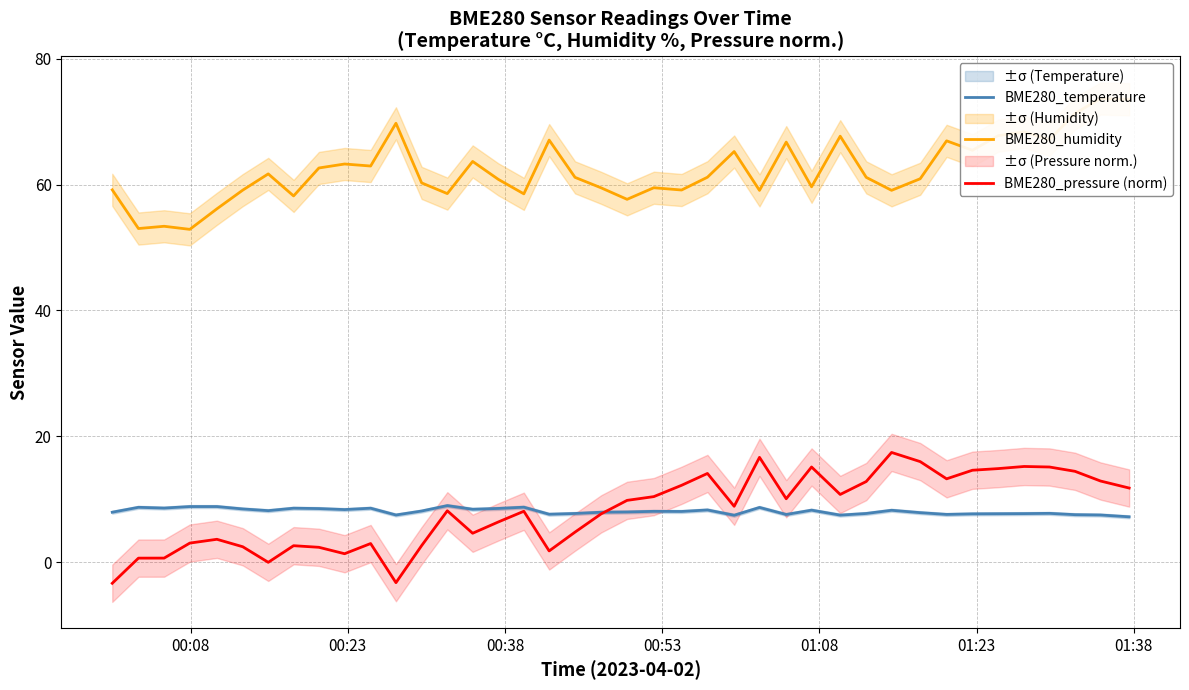

What is the minimum value shown in the chart?

-3.3